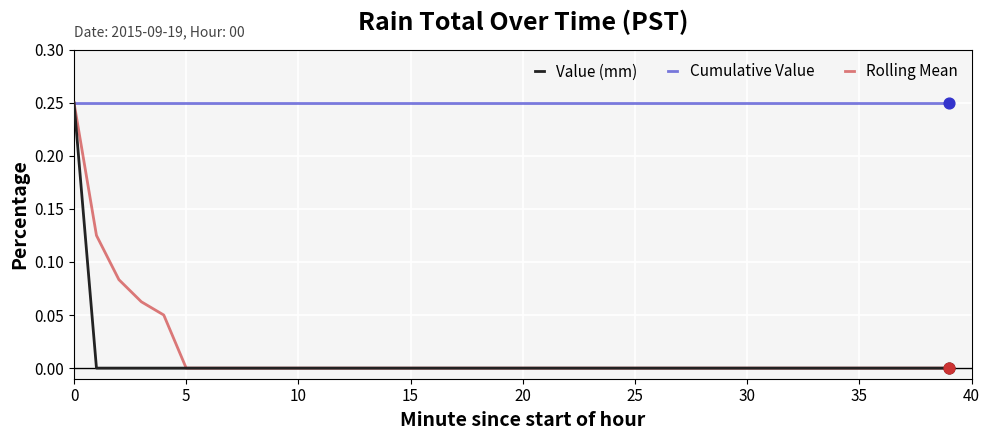

Which series has the largest total across all categories?

Cumulative Value